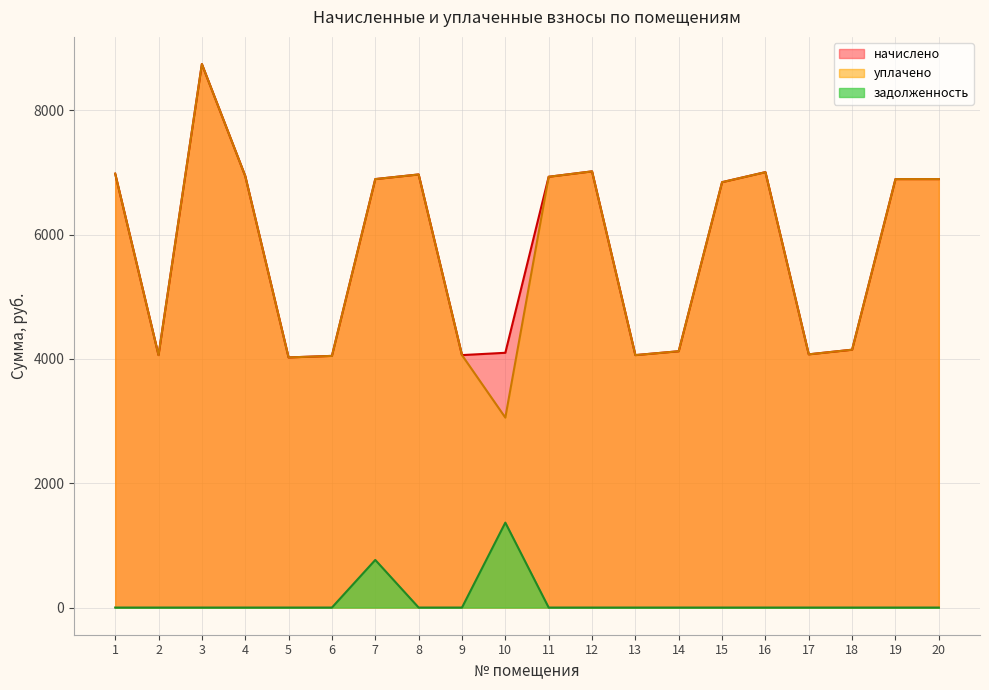

What is the value of the уплачено point at the 12th from the left?

7017.3